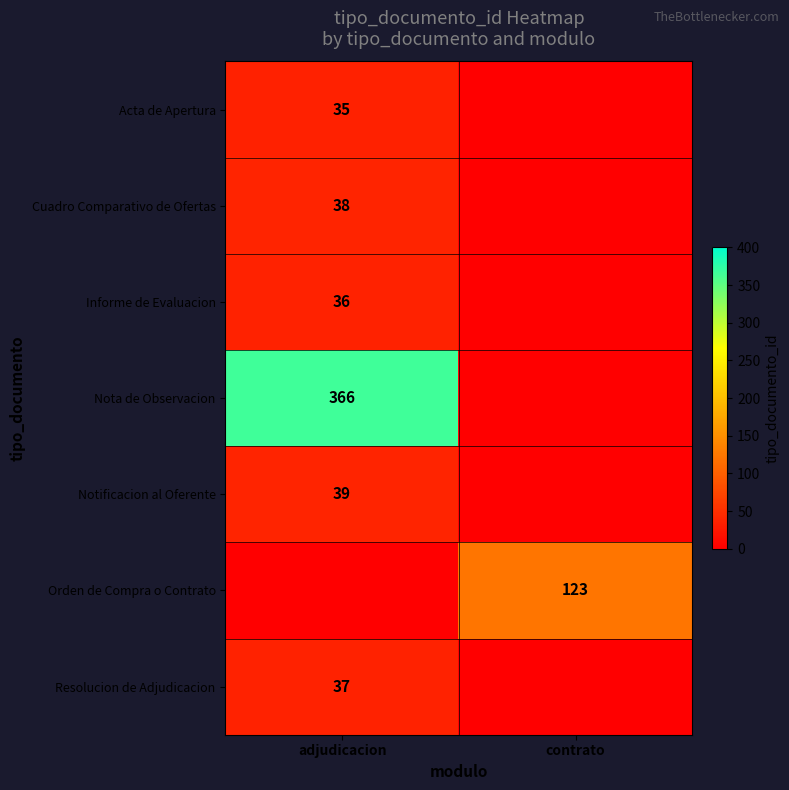

Between contrato and adjudicacion, which is larger?

adjudicacion